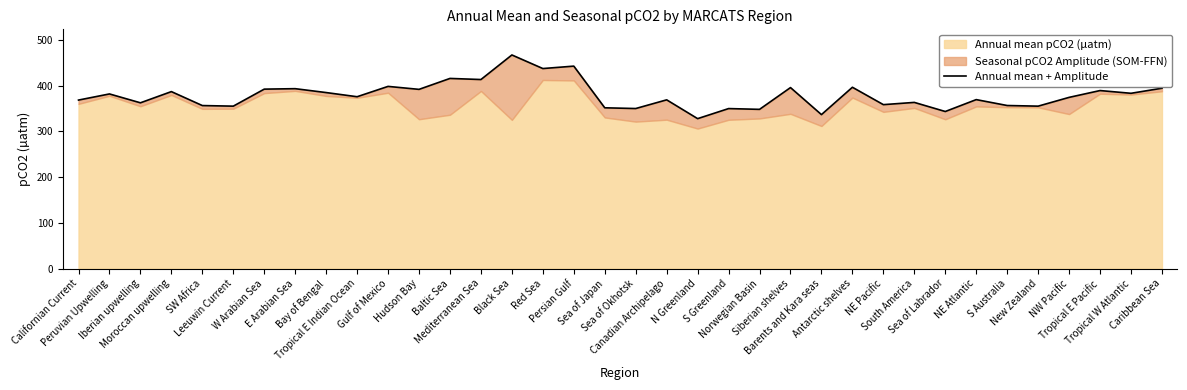

How many lines are shown in the chart?

1